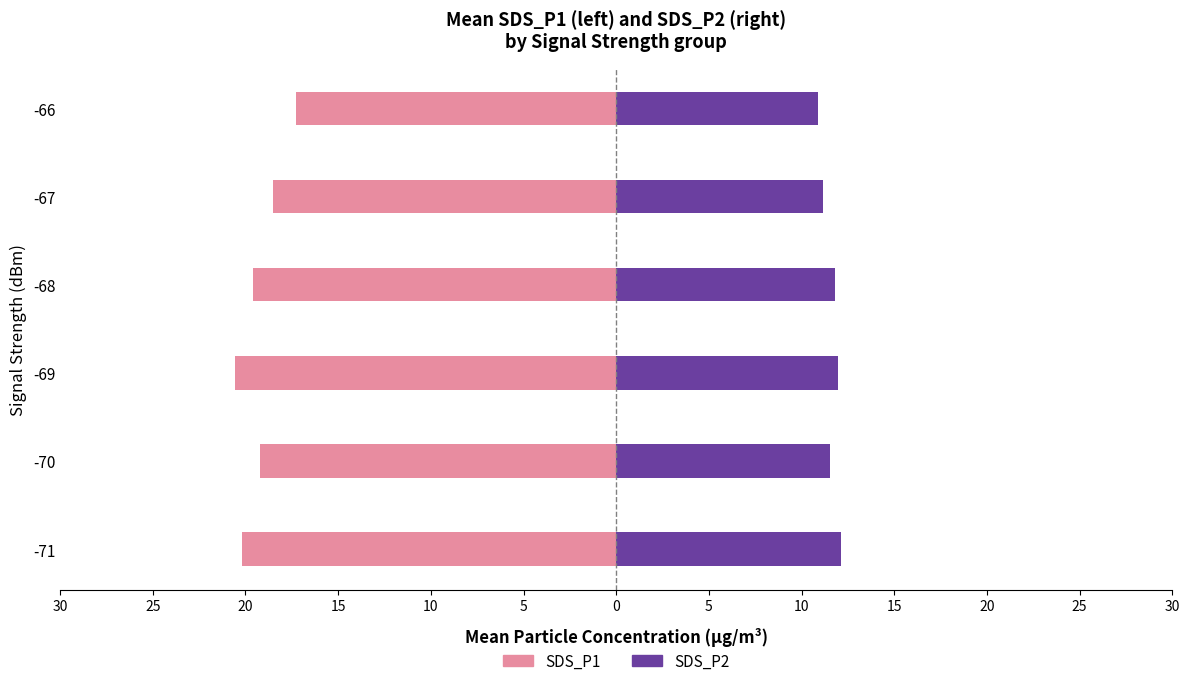

How many distinct data groups are displayed?

2